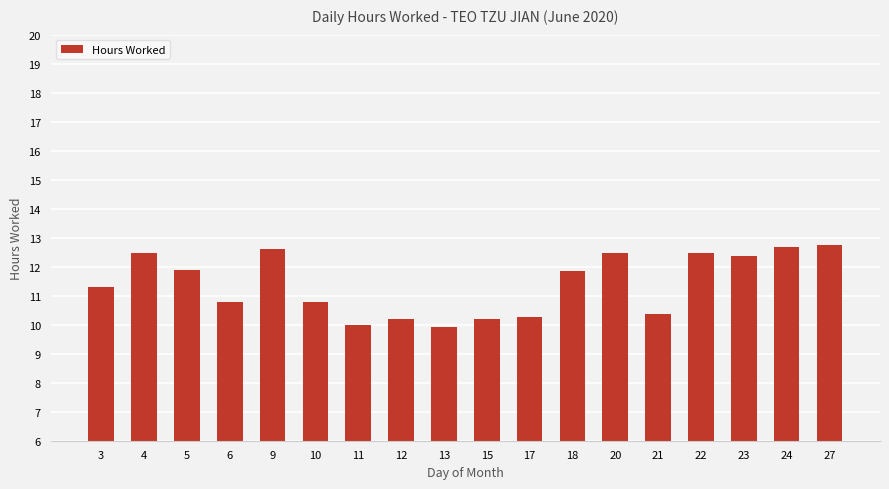

True or false: the data shows 9.9 at 13.

True